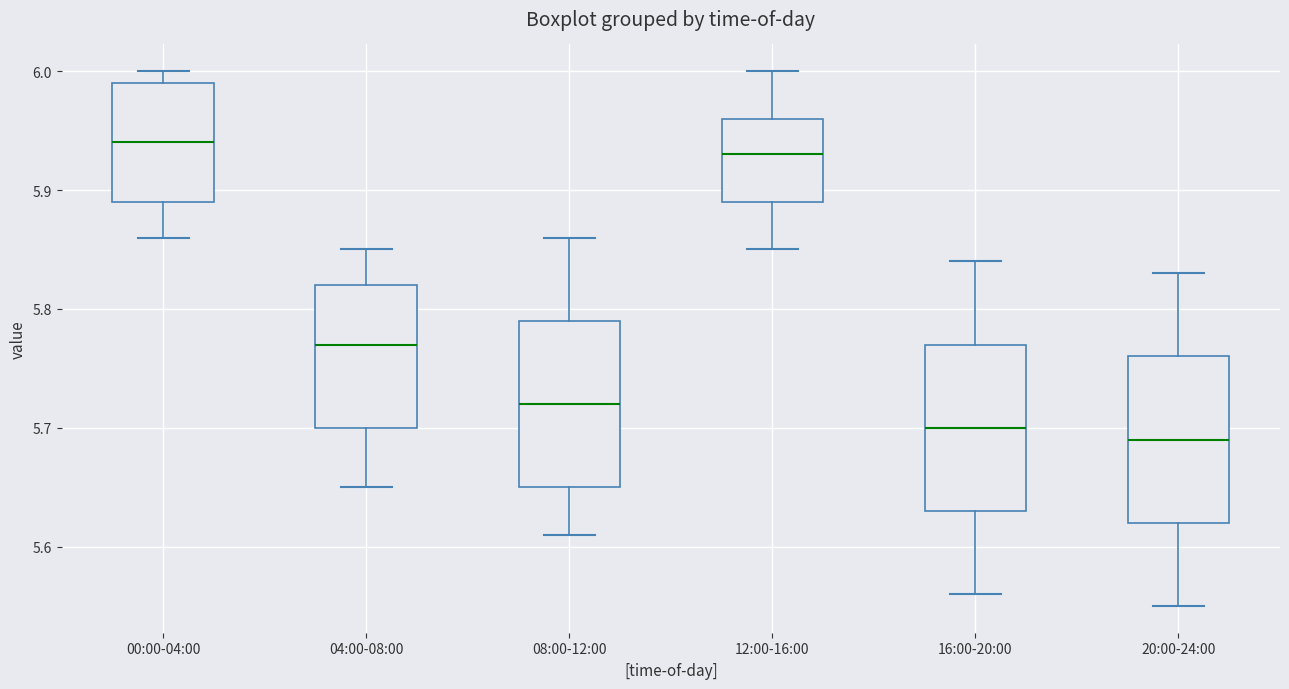

Reading left to right, transcribe this box plot: for each box, give where its median line is, the range the box spans, and where its two whiskers end, as read against the y-axis. The values are not printed on the chart, so give them approximately, as read against the axis.

00:00-04:00: median 5.94, box 5.89 to 5.99, whiskers 5.86 to 6.00
04:00-08:00: median 5.77, box 5.70 to 5.82, whiskers 5.65 to 5.85
08:00-12:00: median 5.72, box 5.65 to 5.79, whiskers 5.61 to 5.86
12:00-16:00: median 5.93, box 5.89 to 5.96, whiskers 5.85 to 6.00
16:00-20:00: median 5.70, box 5.63 to 5.77, whiskers 5.56 to 5.84
20:00-24:00: median 5.69, box 5.62 to 5.76, whiskers 5.55 to 5.83